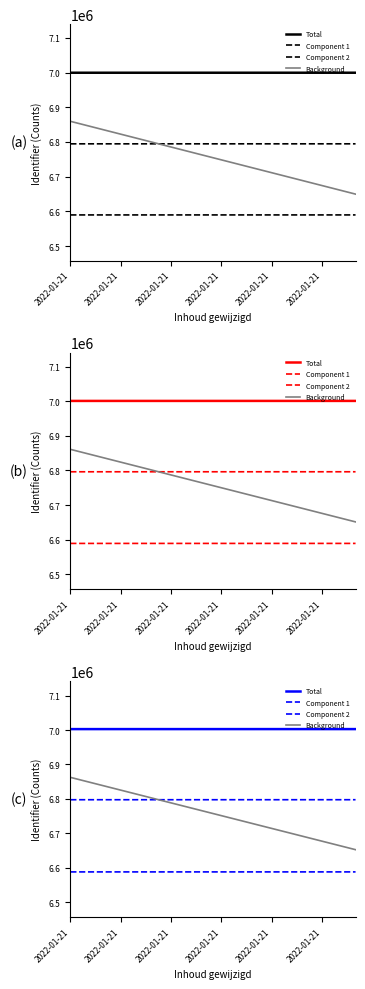

Which series has the largest total across all categories?

Total